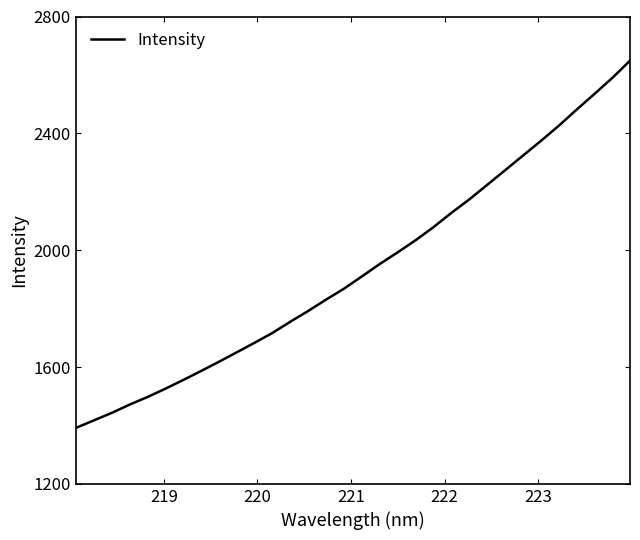

What is the maximum value shown in the chart?

2648.8